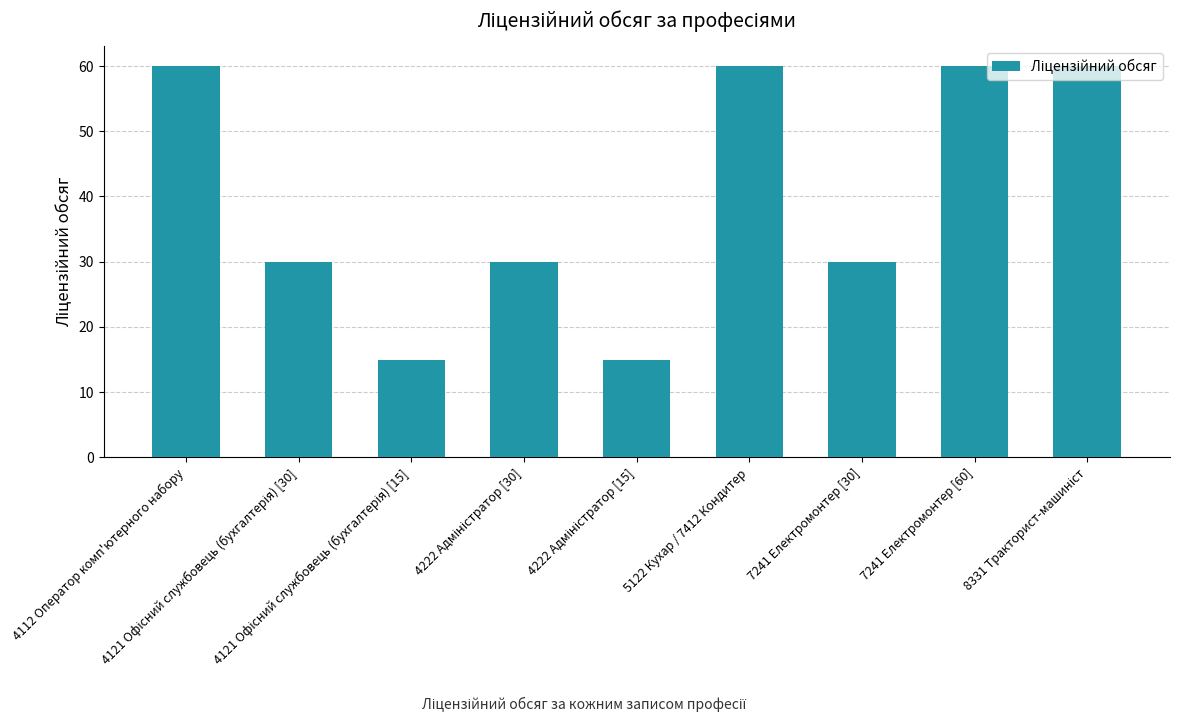

What is the average value?

40